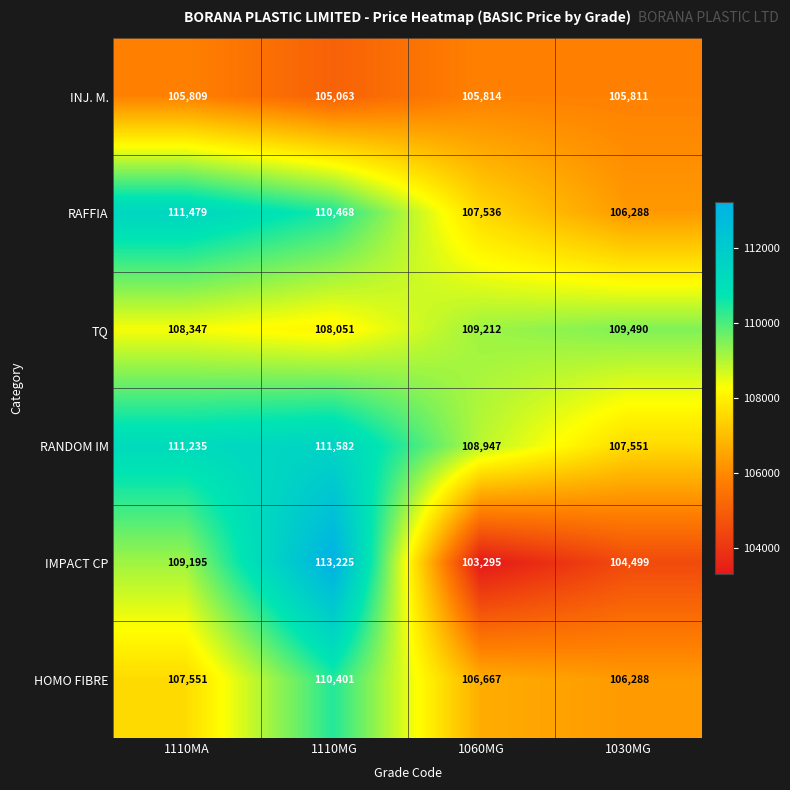

What is the difference between the second highest and minimum values in the HOMO FIBRE series?

1263